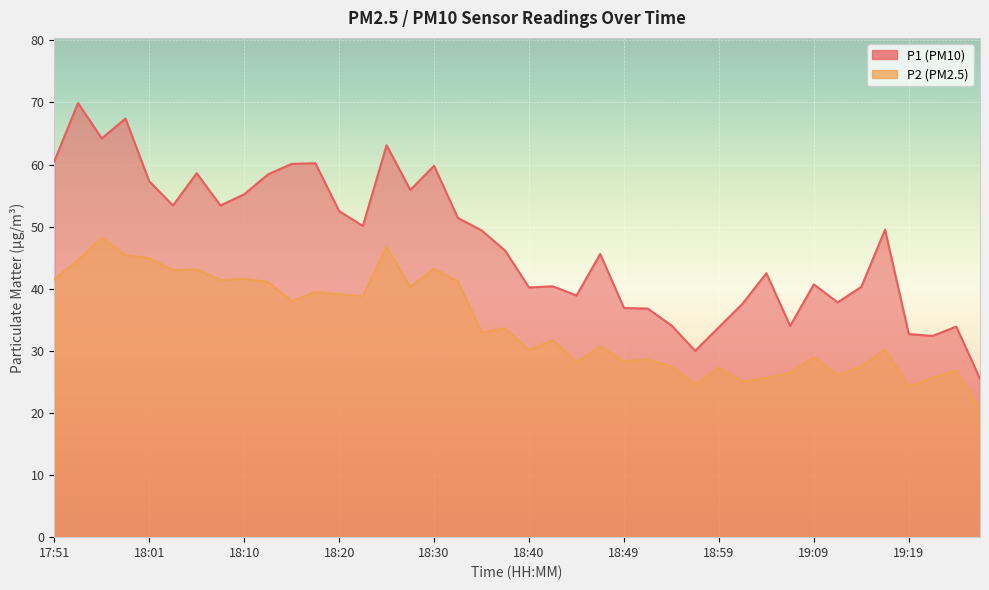

Reading left to right, what are all the values shown in this chart?

P1: 60.5	69.9	64.2	67.4	57.3	53.4	58.6	53.4	55.2	58.4	60.1	60.2	52.5	50.1	63.1	55.9	59.8	51.4	49.4	46.1	40.2	40.4	38.9	45.6	36.9	36.8	34.1	30.0	33.8	37.6	42.5	34.0	40.7	37.8	40.3	49.5	32.7	32.4	33.9	25.5
P2: 41.5	44.6	48.2	45.4	44.9	43.0	43.1	41.4	41.6	41.1	38.0	39.5	39.1	38.8	46.7	40.3	43.2	41.2	33.0	33.6	30.1	31.7	28.2	30.7	28.3	28.6	27.5	24.6	27.3	25.1	25.6	26.5	29.0	26.1	27.5	30.2	24.3	25.7	26.8	20.7